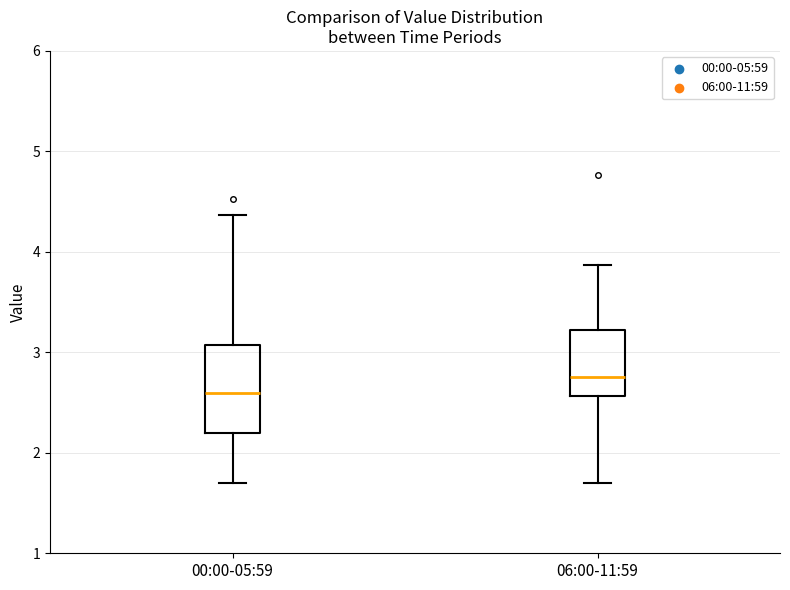

Reading left to right, transcribe this box plot: for each box, give where its median line is, the range the box spans, and where its two whiskers end, as read against the y-axis. The values are not printed on the chart, so give them approximately, as read against the axis.

00:00-05:59: median 2.6, box 2.2 to 3.1, whiskers 1.7 to 4.4
06:00-11:59: median 2.8, box 2.6 to 3.2, whiskers 1.7 to 3.9